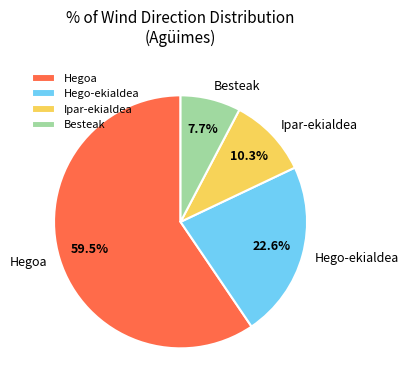

Which has a higher value, Hego-ekialdea or Ipar-ekialdea?

Hego-ekialdea